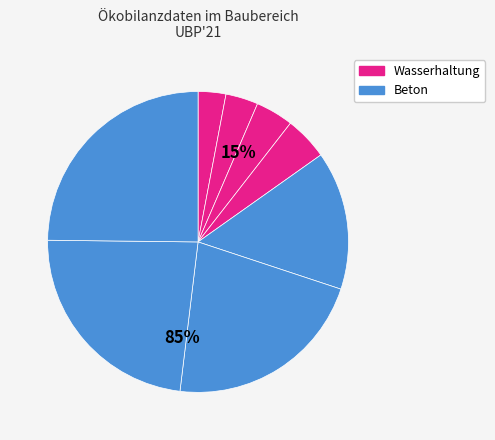

To the nearest percent, what is the difference between the largest and smallest slice percentages?

22%